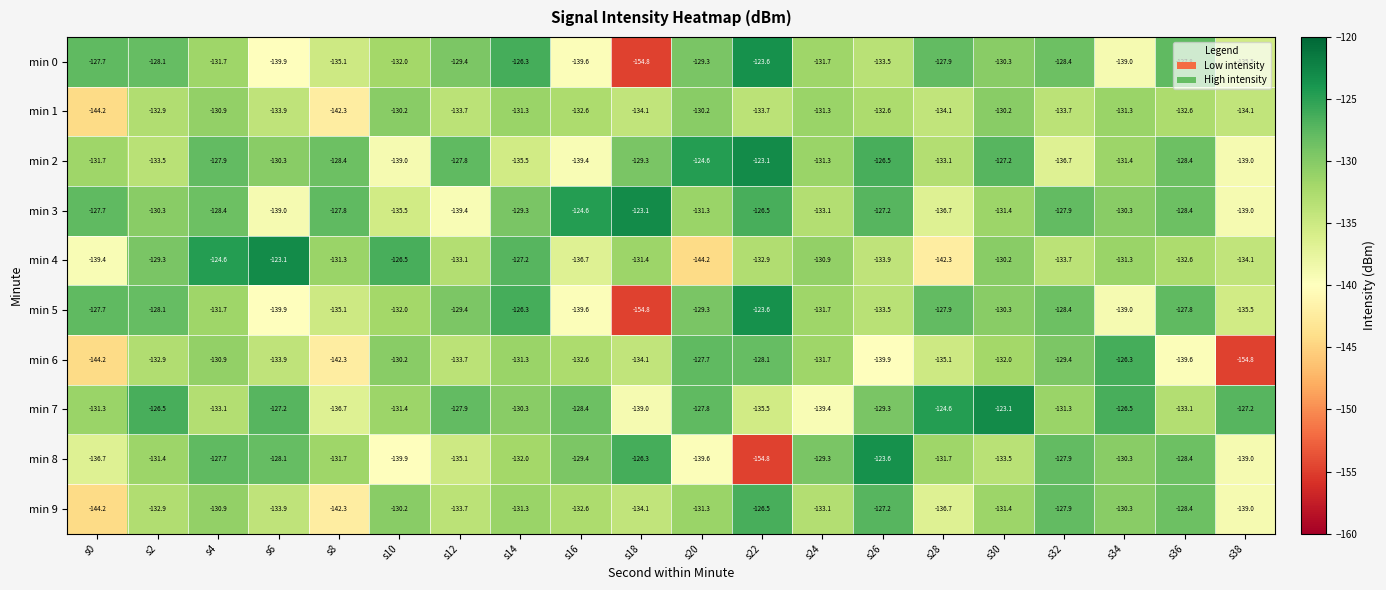

What is the approximate value of min 8 at s38?

-139.0